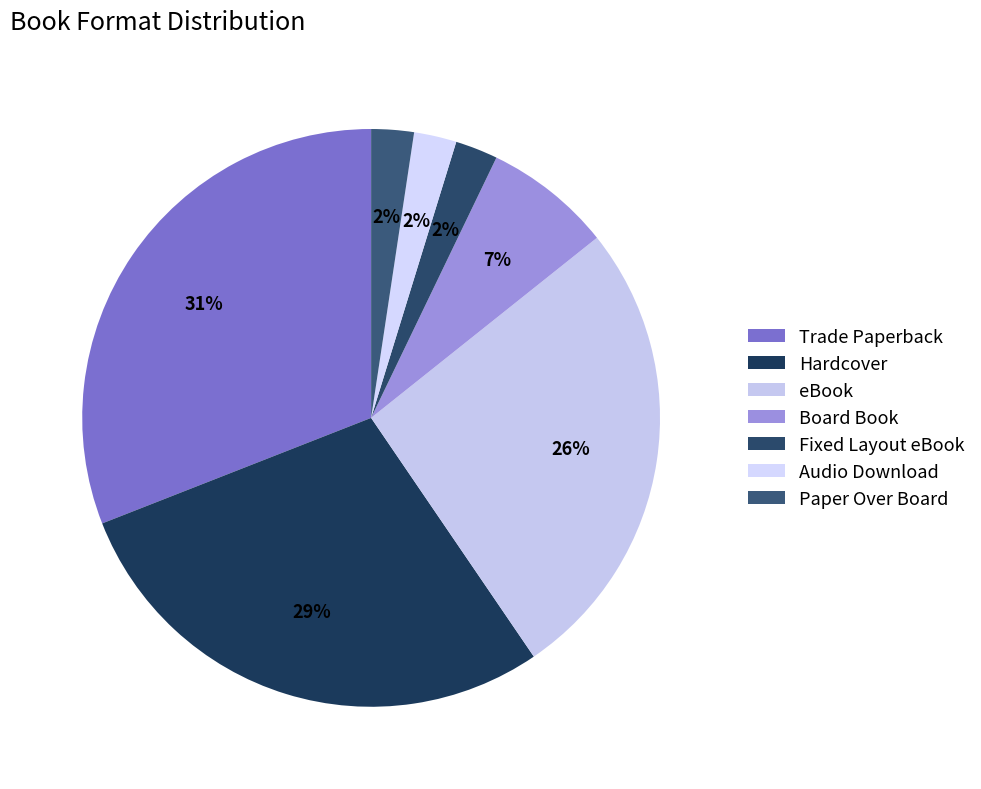

To the nearest percent, what is the difference between the largest and smallest slice percentages?

29%